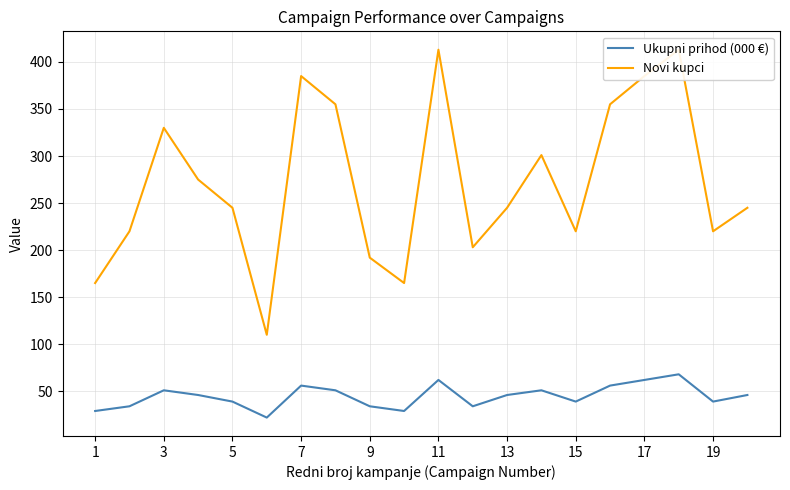

What are all the series names shown in the legend?

Ukupni prihod (000 €), Novi kupci